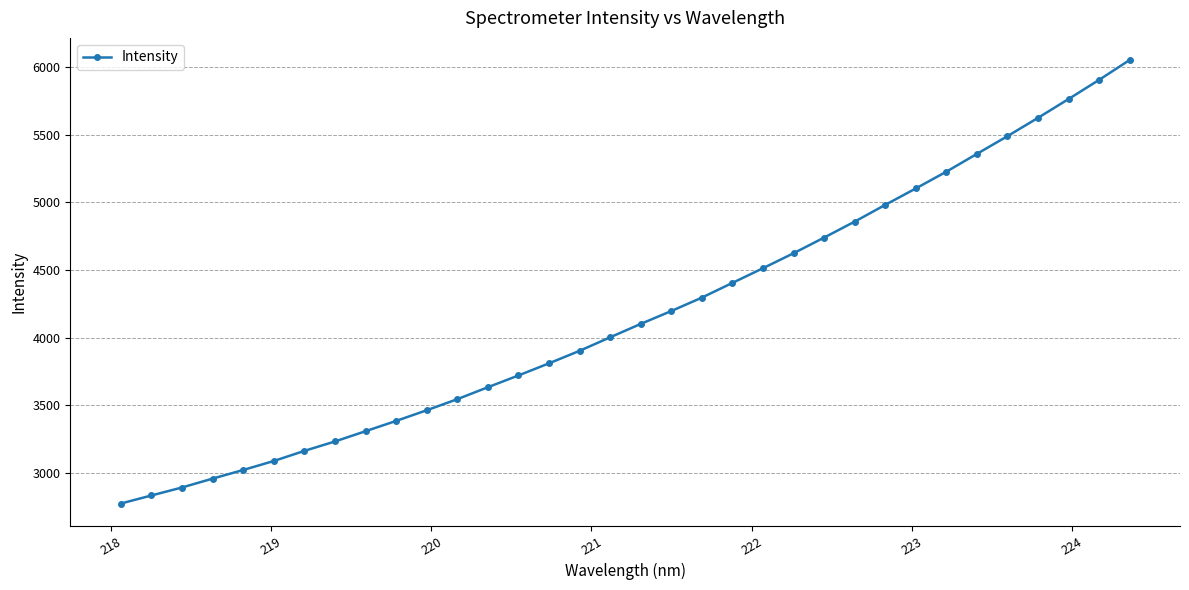

How many data points are above 4102?

17